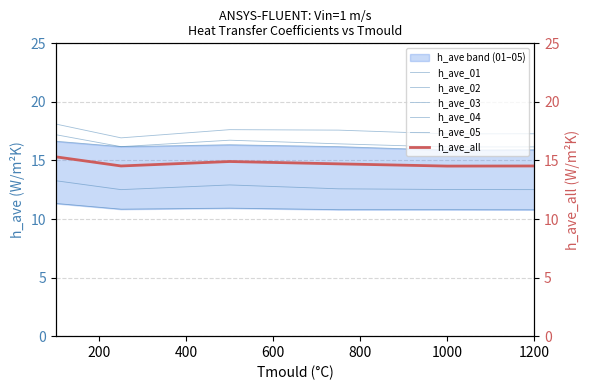

How many lines are shown in the chart?

6